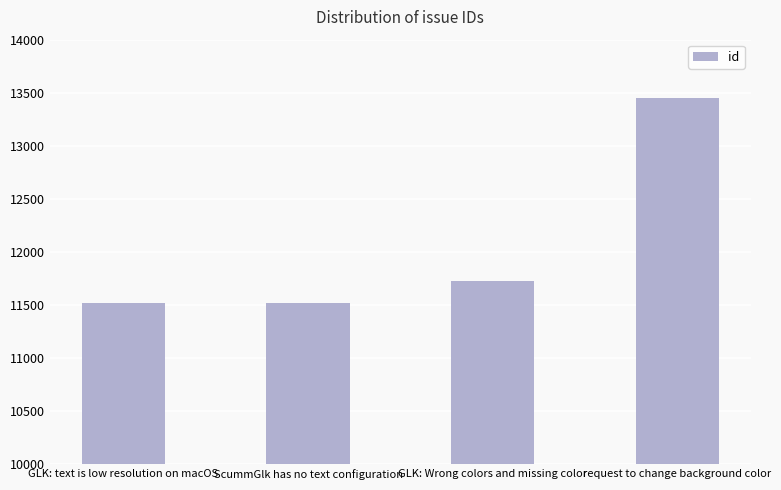

How many values are below 11729?

2